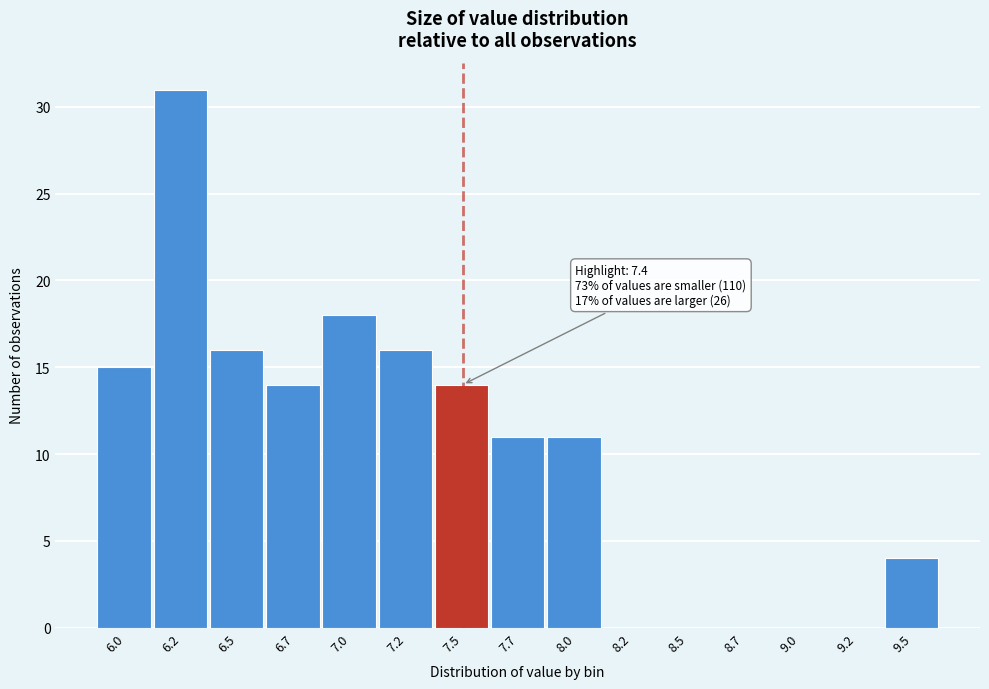

Reading right to left, what are all the values shown in this chart?

9.5=4	9.2=0	9.0=0	8.7=0	8.5=0	8.2=0	8.0=11	7.7=11	7.5=14	7.2=16	7.0=18	6.7=14	6.5=16	6.2=31	6.0=15